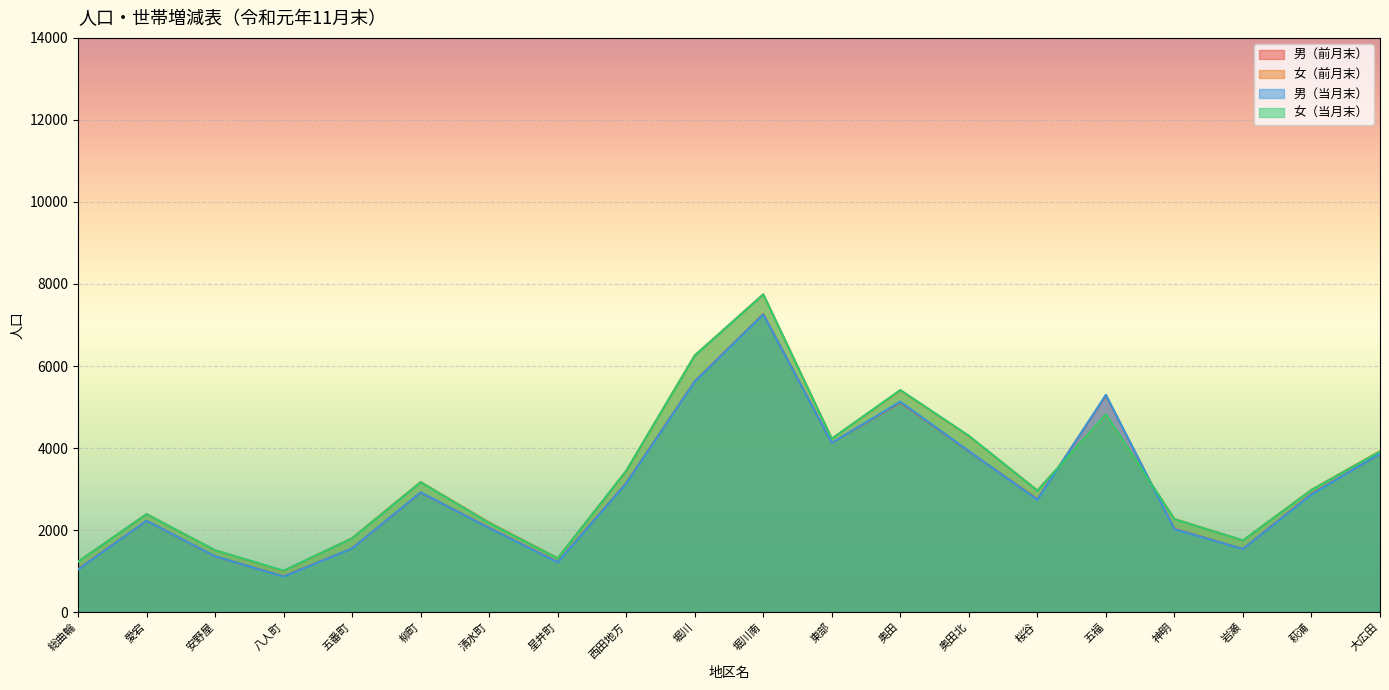

What is the label of the 16th point from the right?

五番町